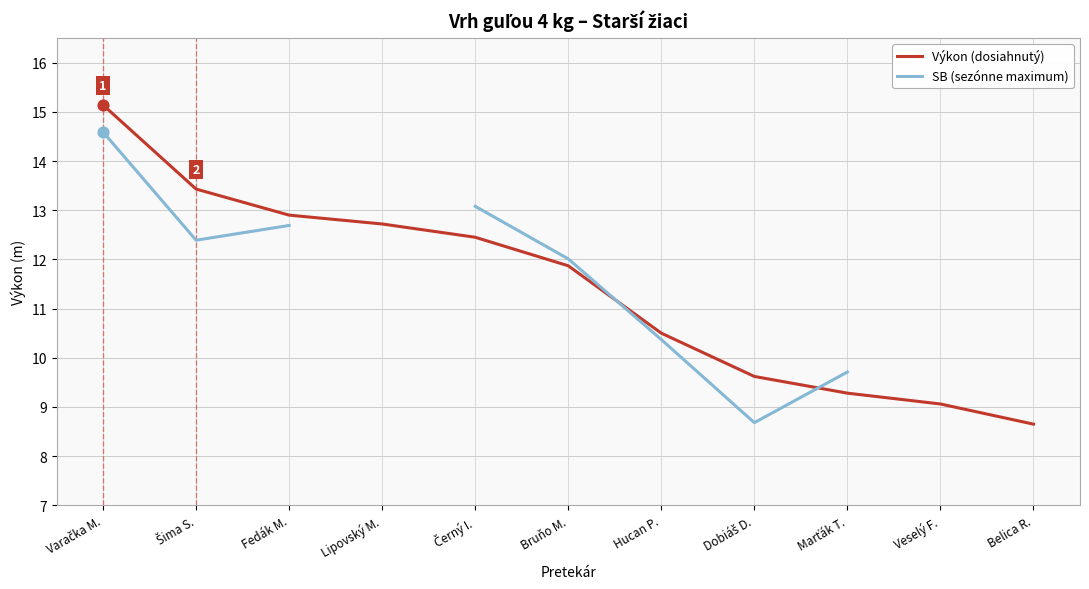

Which series contains the highest Y value?

Výkon (dosiahnutý)